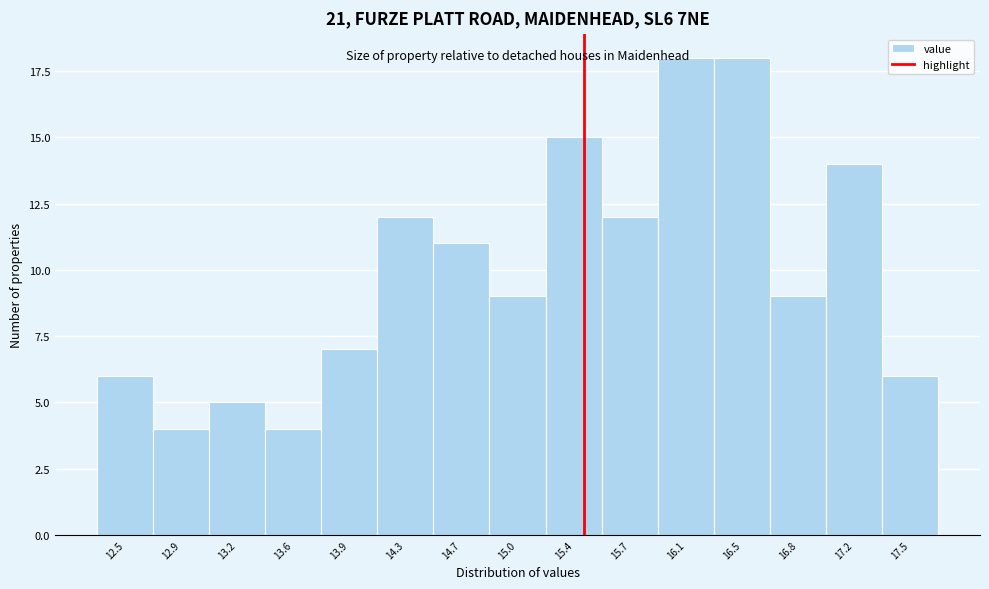

What is the greatest value displayed?

18